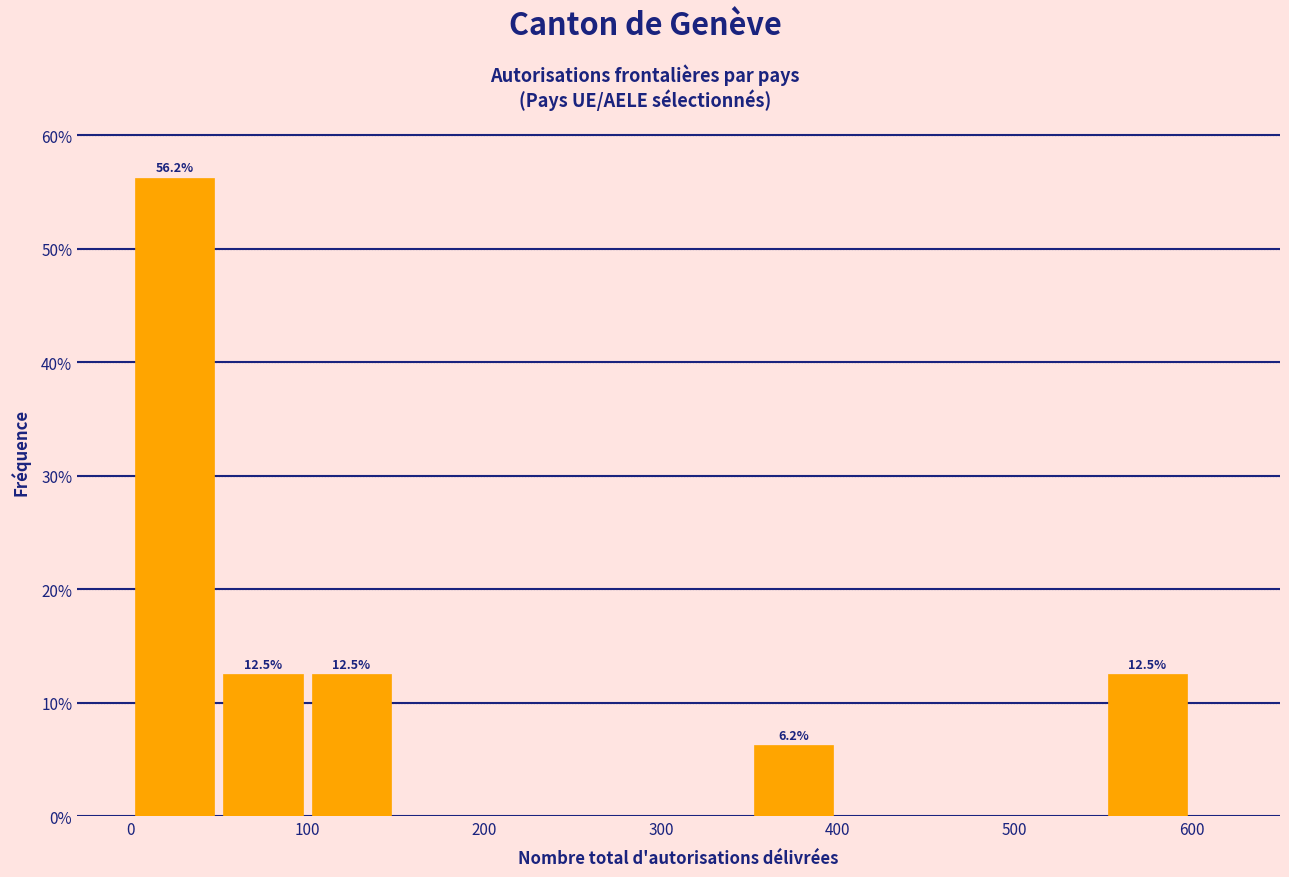

Which range on the x-axis has the tallest bar?

0 to 50